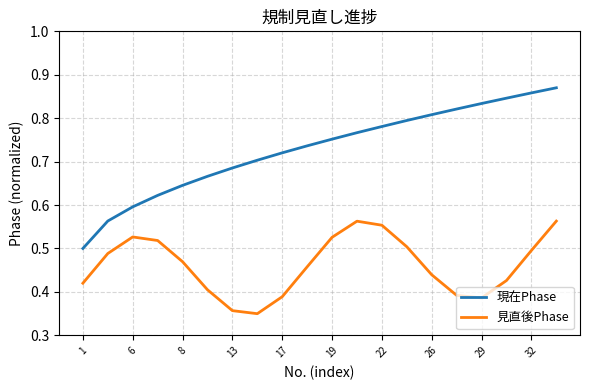

Which series has the widest spread of values?

現在Phase